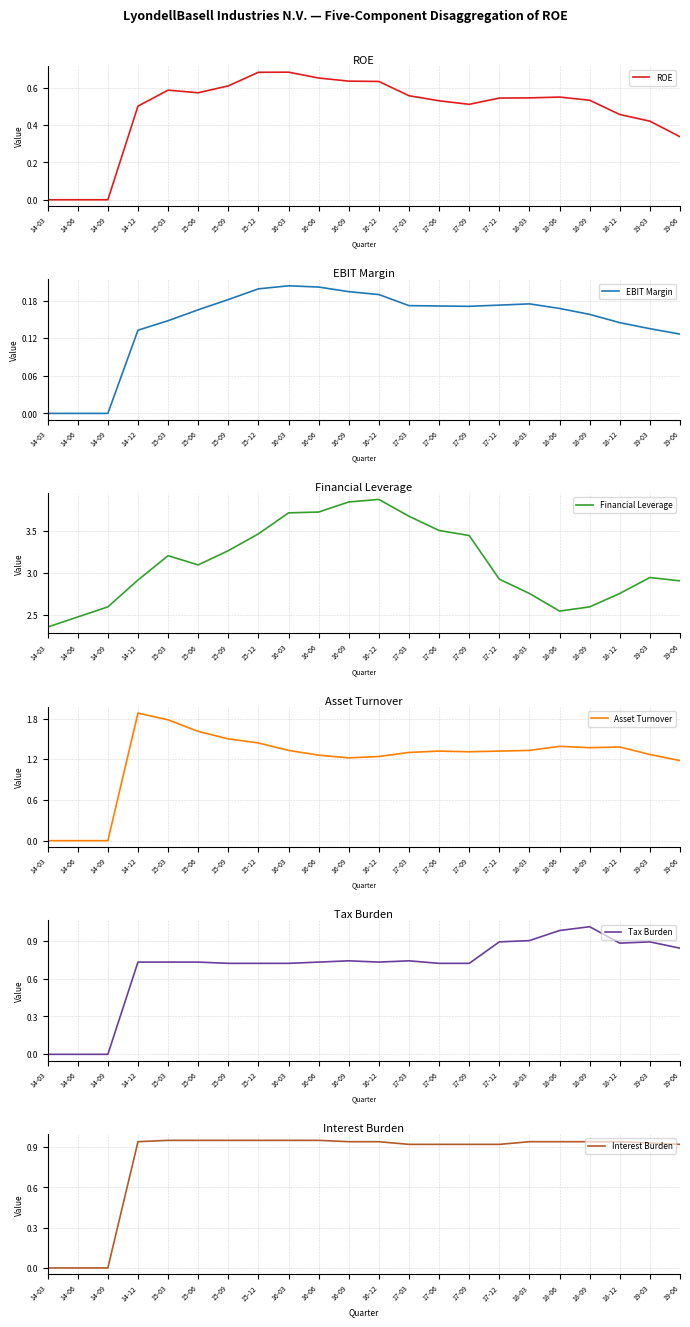

True or false: ROE has a value of 0.2 at 18-03.

False